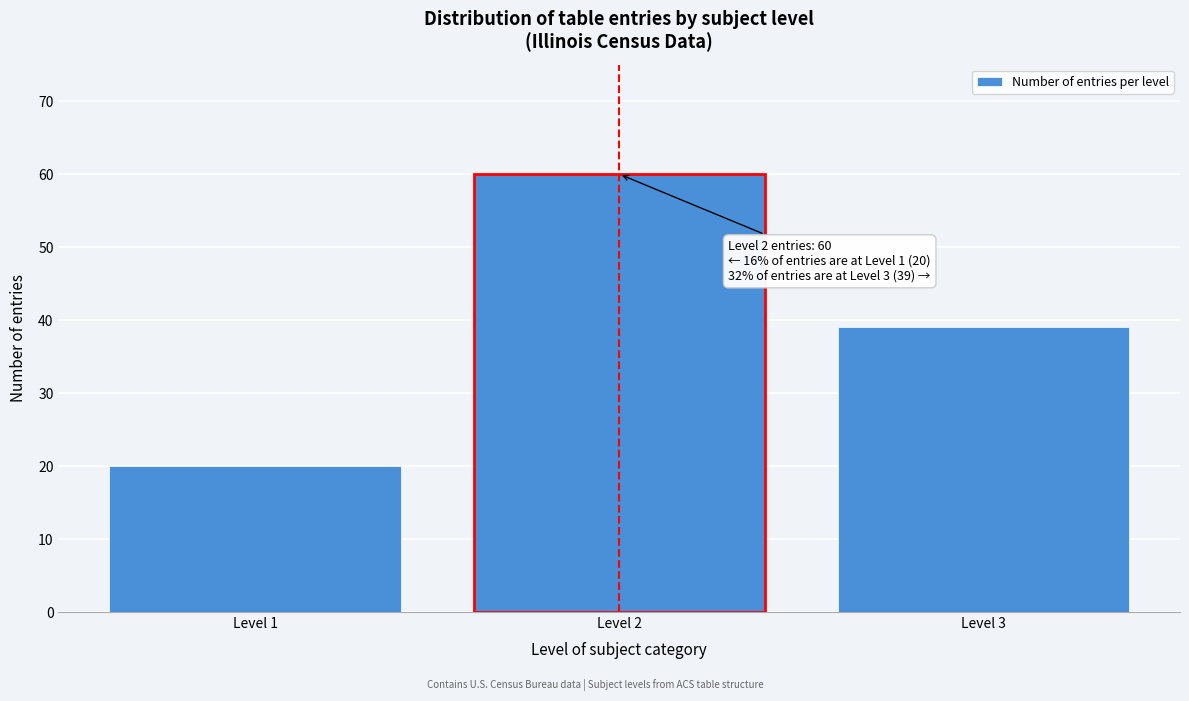

Reading right to left, list all the values displayed in this chart.

Level 3=39	Level 2=60	Level 1=20